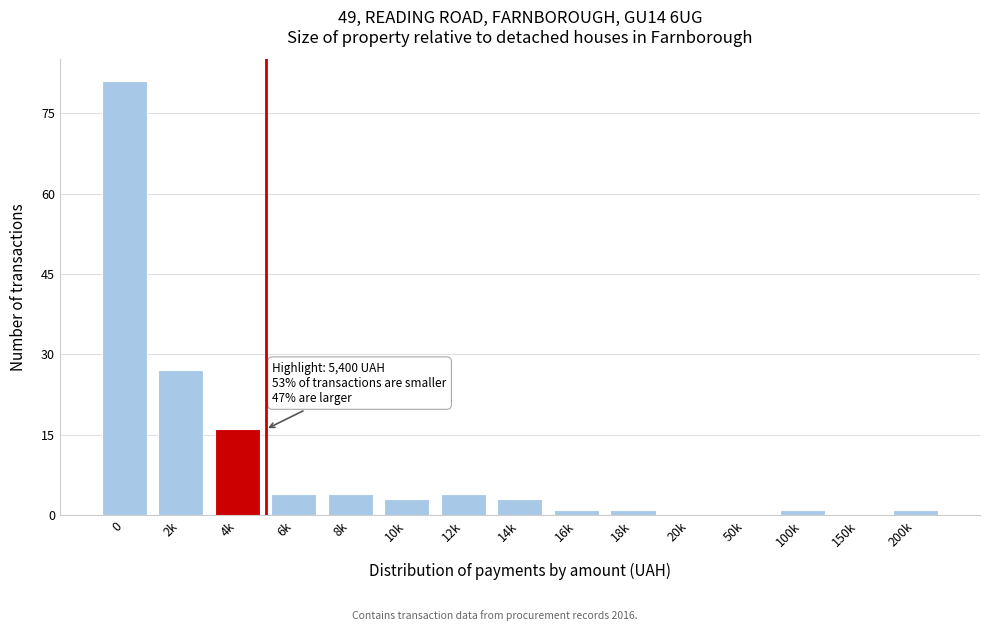

Reading right to left, what are all the values shown in this chart?

200k=1	150k=0	100k=1	50k=0	20k=0	18k=1	16k=1	14k=3	12k=4	10k=3	8k=4	6k=4	4k=16	2k=27	0=81